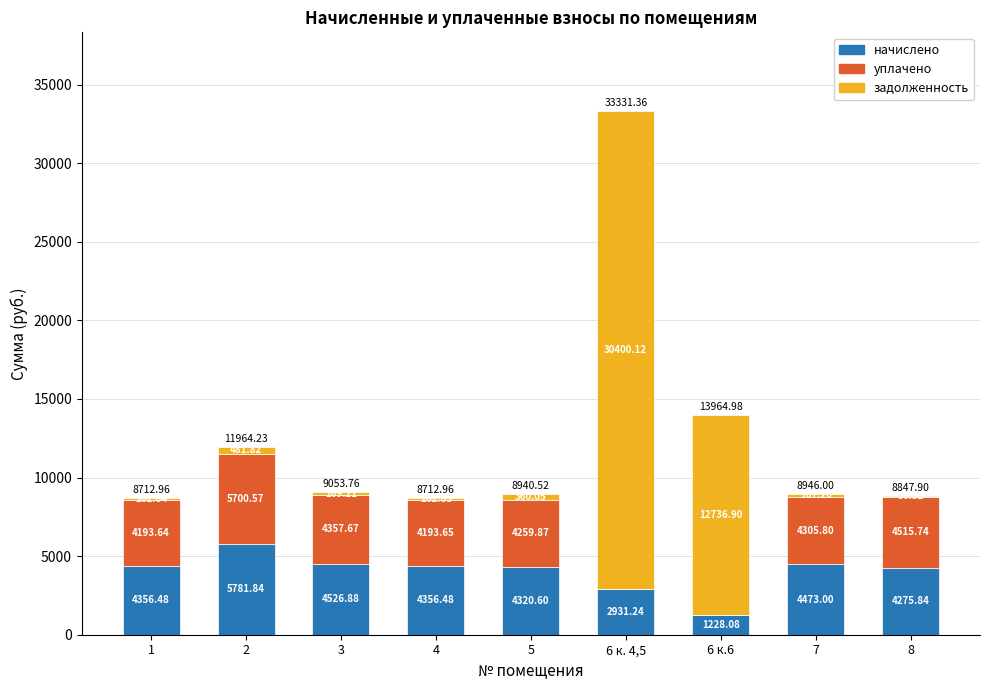

True or false: начислено has a value of 1228.1 at 6 к.6.

True